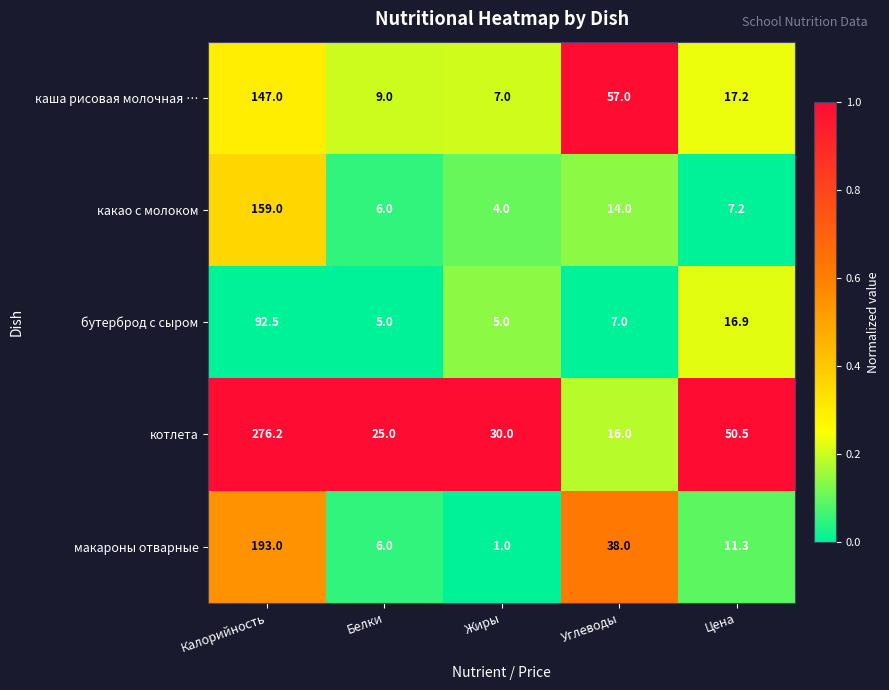

Which series has the widest spread of values?

котлета